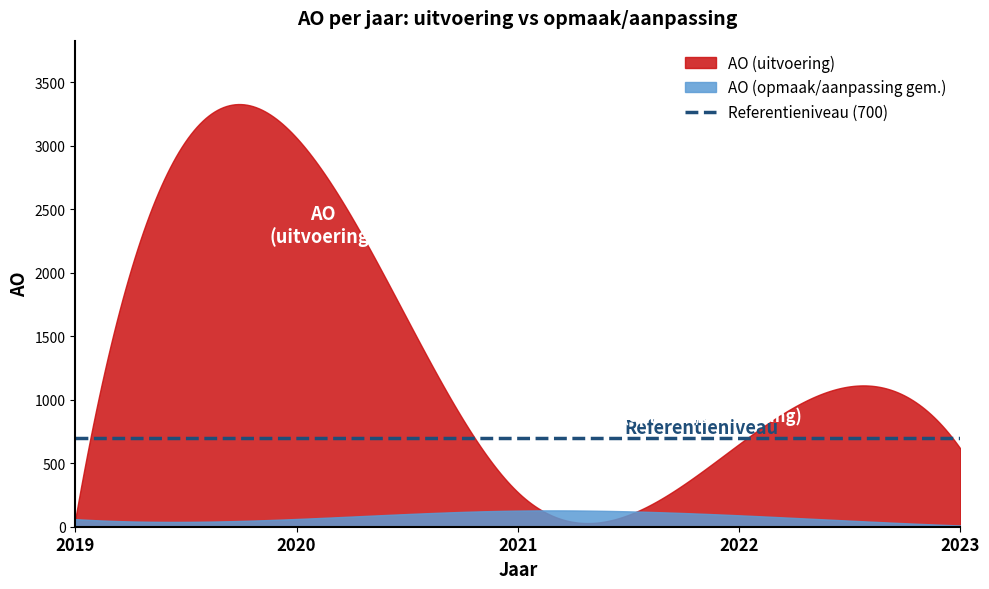

What is the sum of the AO (opmaak/aanpassing gem.) values at 2021 and 2023?

137